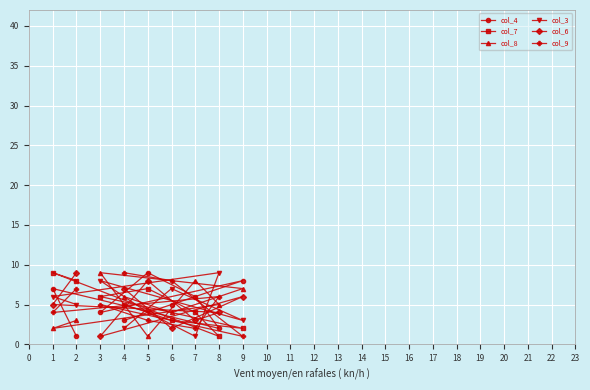

The col_8 series shows 5 at 7. True or false?

False